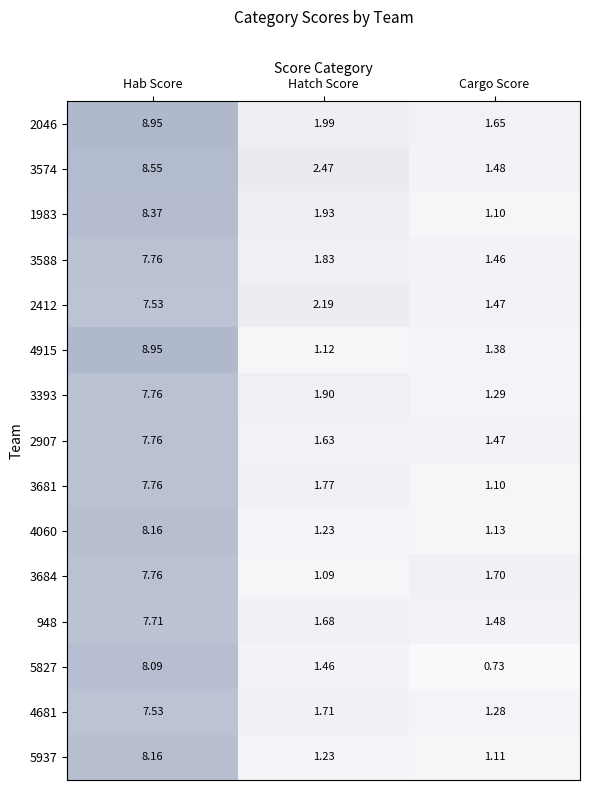

What is the total value across all series at Cargo Score?

19.8